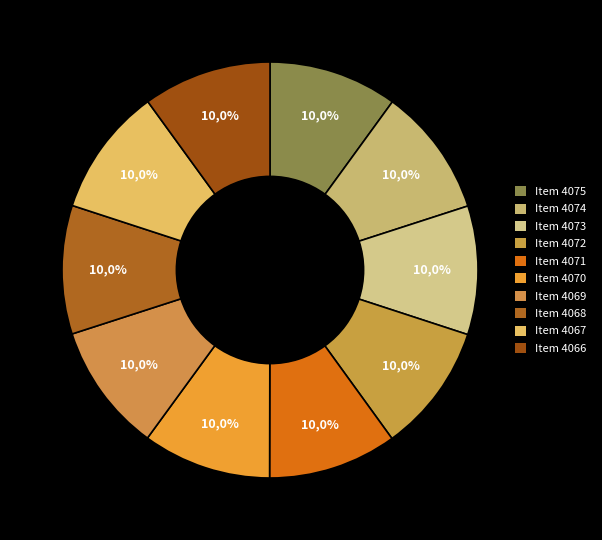

How many segments does this pie chart have?

10